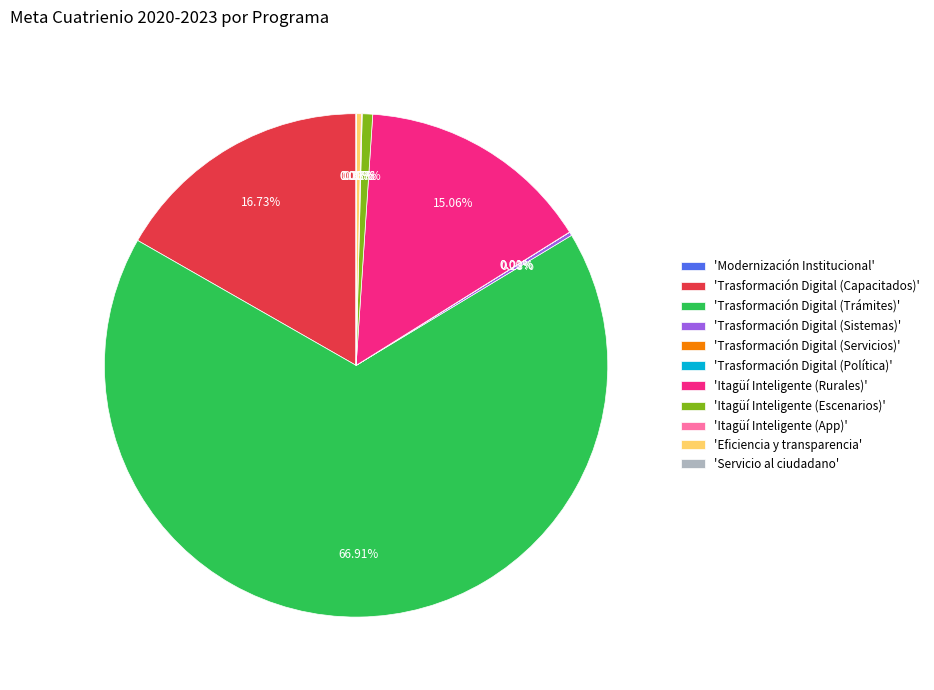

Which slice is the largest?

'Trasformación Digital (Trámites)'